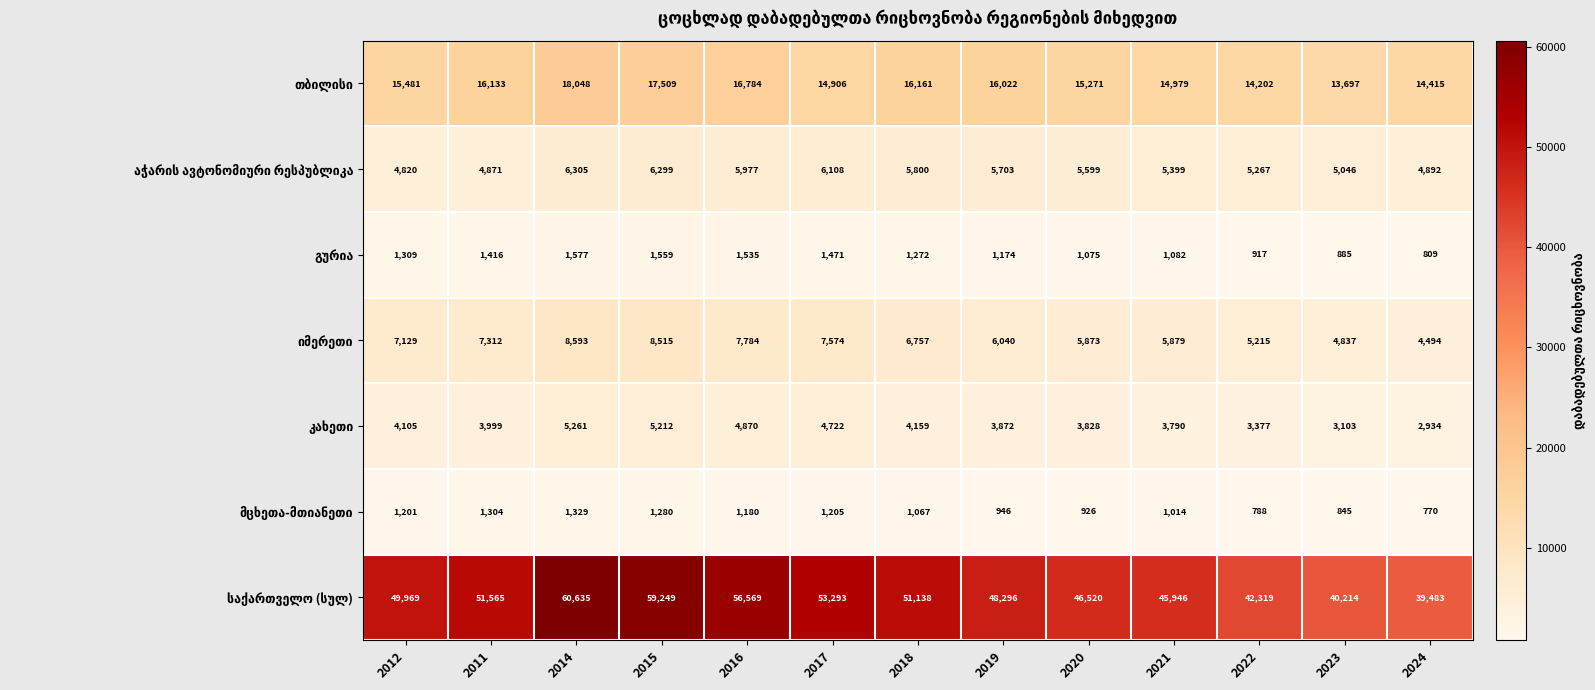

At how many categories does at least one series exceed 4737?

13